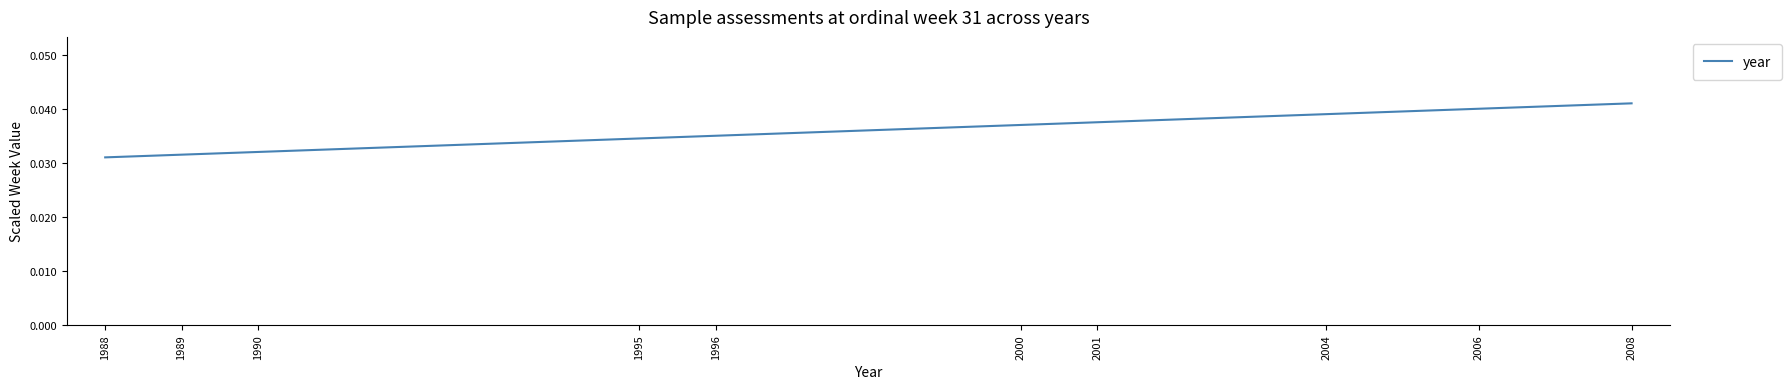

Rank the categories by value from highest to lowest.

2008, 2006, 2004, 2001, 2000, 1996, 1995, 1990, 1989, 1988